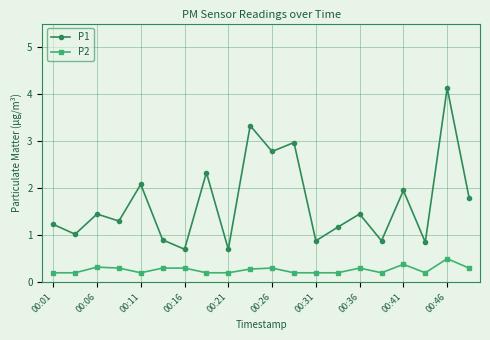

What is the value of the P2 point at the 16th from the left?

0.2